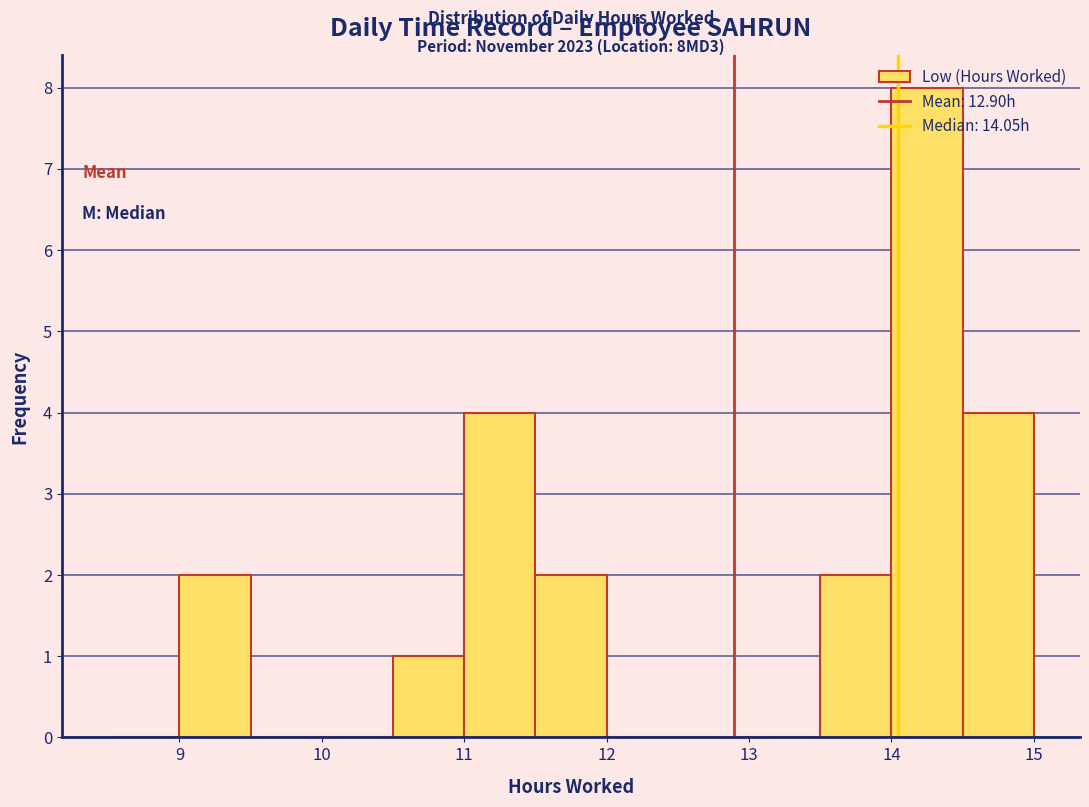

Which range on the x-axis has the tallest bar?

14.0 to 14.5